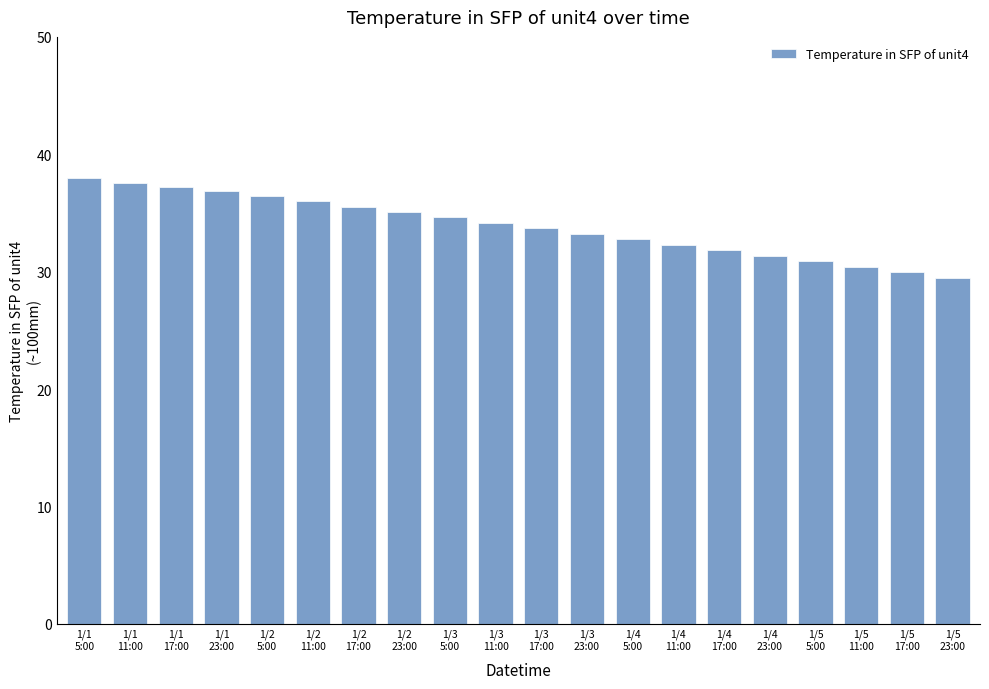

What is the average value?

33.9